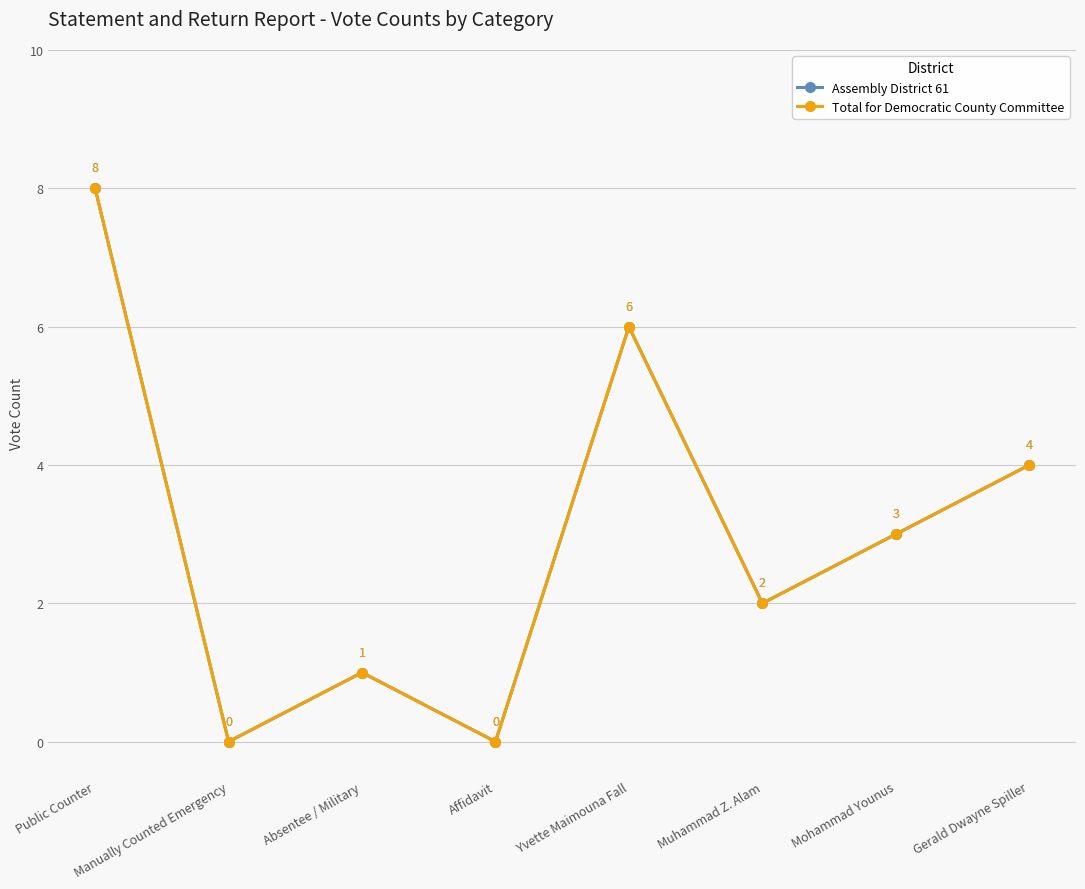

Where is the first local minimum for Total for Democratic County Committee?

Manually Counted Emergency